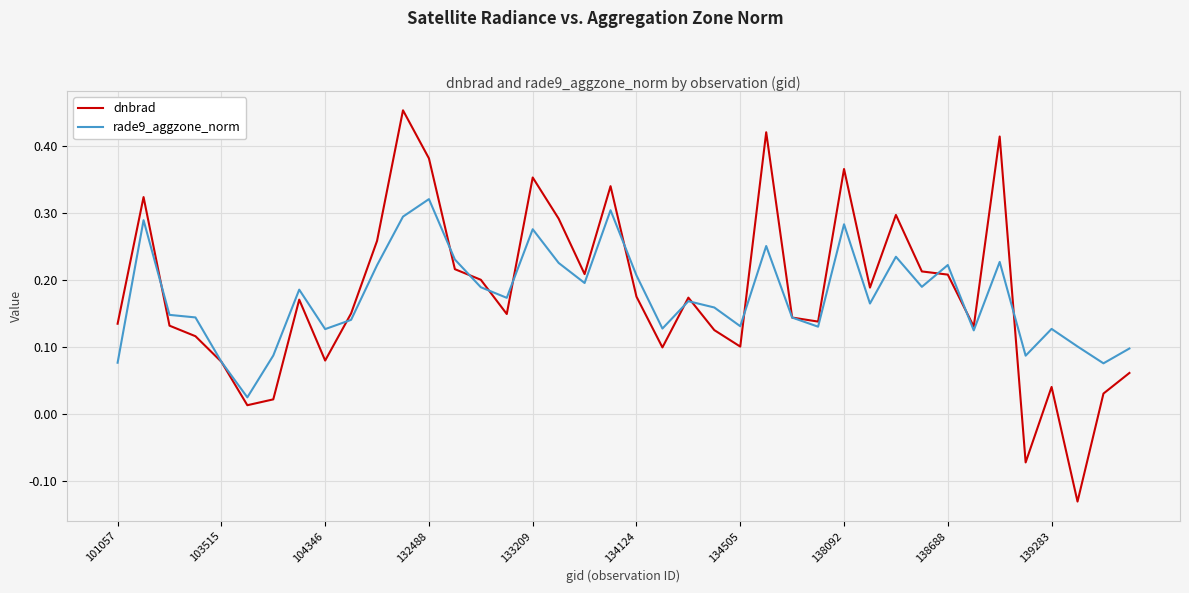

Rank the series by their maximum value, from highest to lowest.

dnbrad, rade9_aggzone_norm